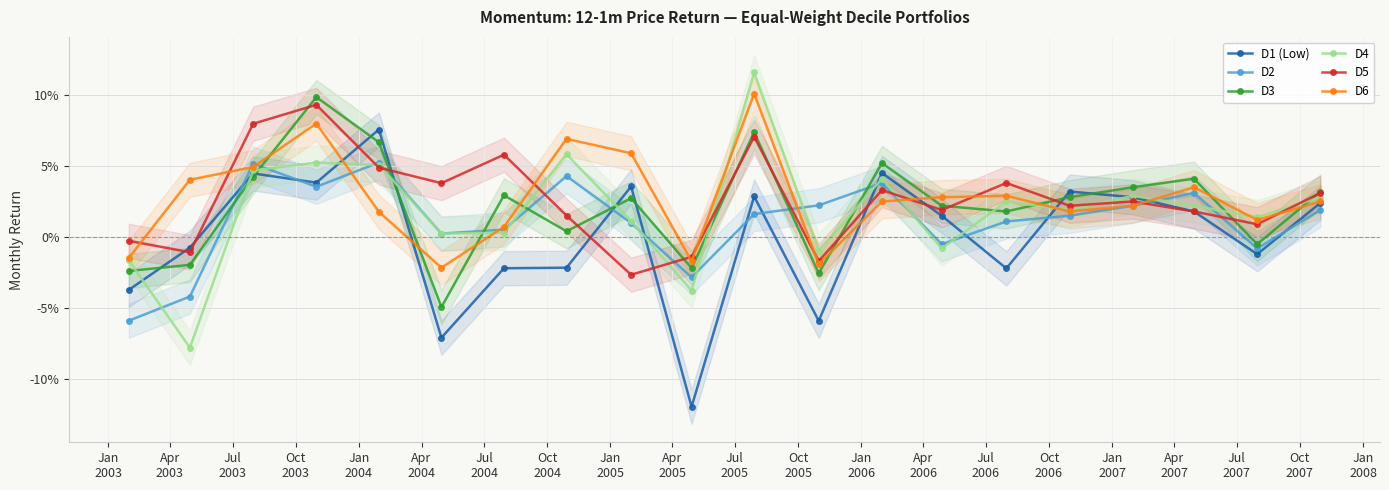

What is the minimum value shown in the chart?

-0.1